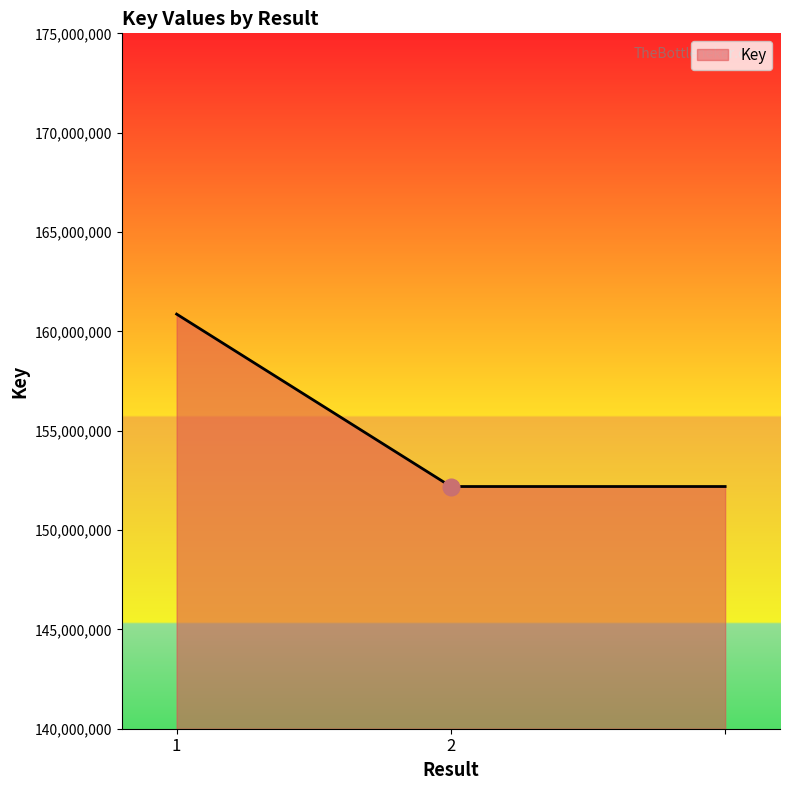

What is the maximum value shown in the chart?

160868548